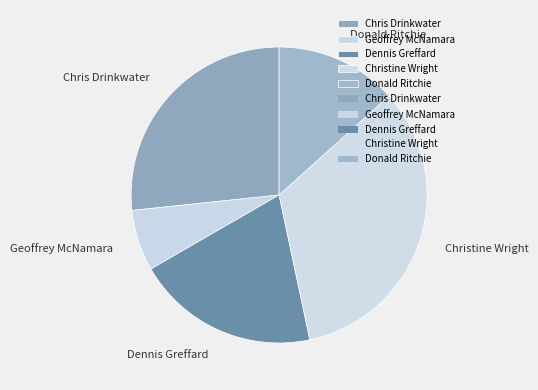

Do Chris Drinkwater and Geoffrey McNamara together represent more than half of the pie?

No